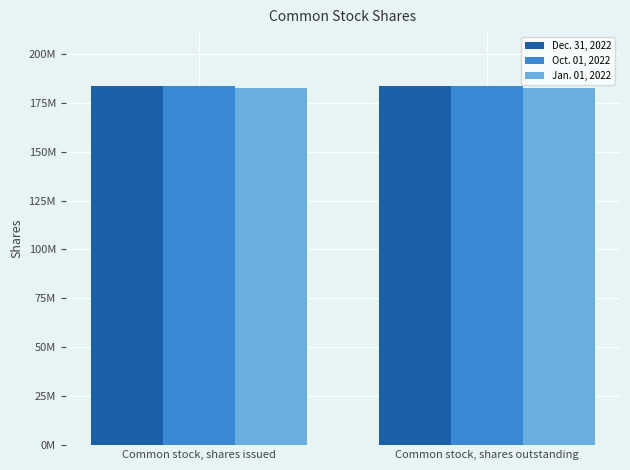

What is the label of the 2nd bar from the left?

Common stock, shares outstanding